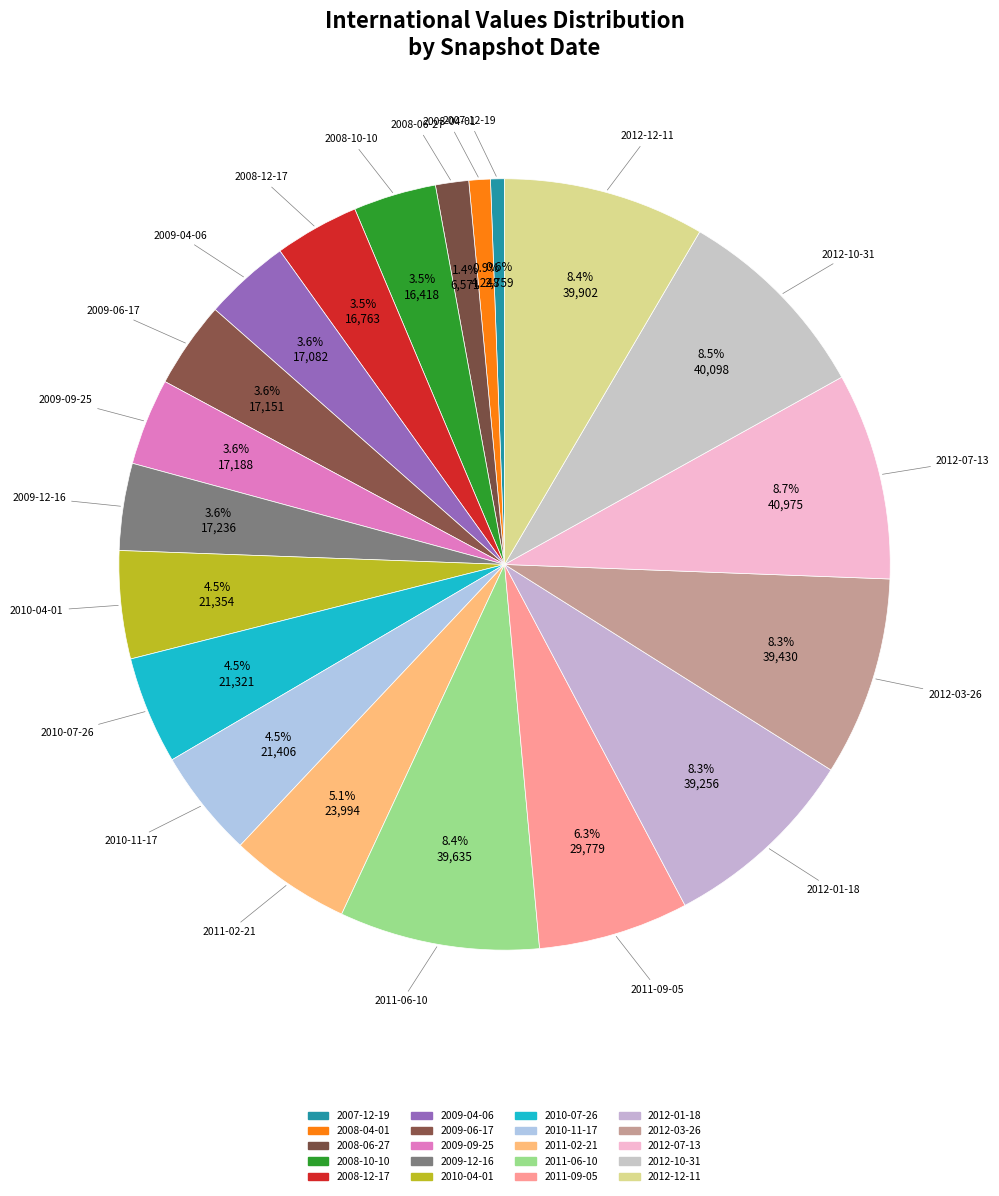

To the nearest percent, what is the difference between the 2007-12-19 and 2009-06-17 slice percentages?

3%